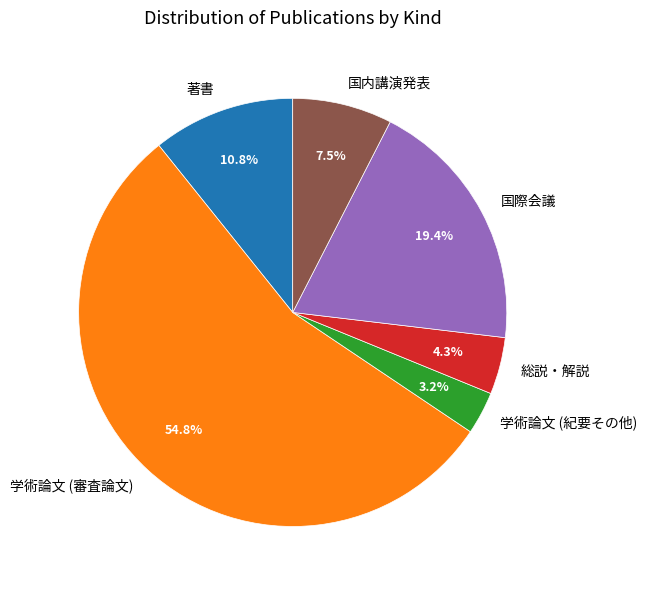

How much of the chart is everything except 国内講演発表?

92.5%